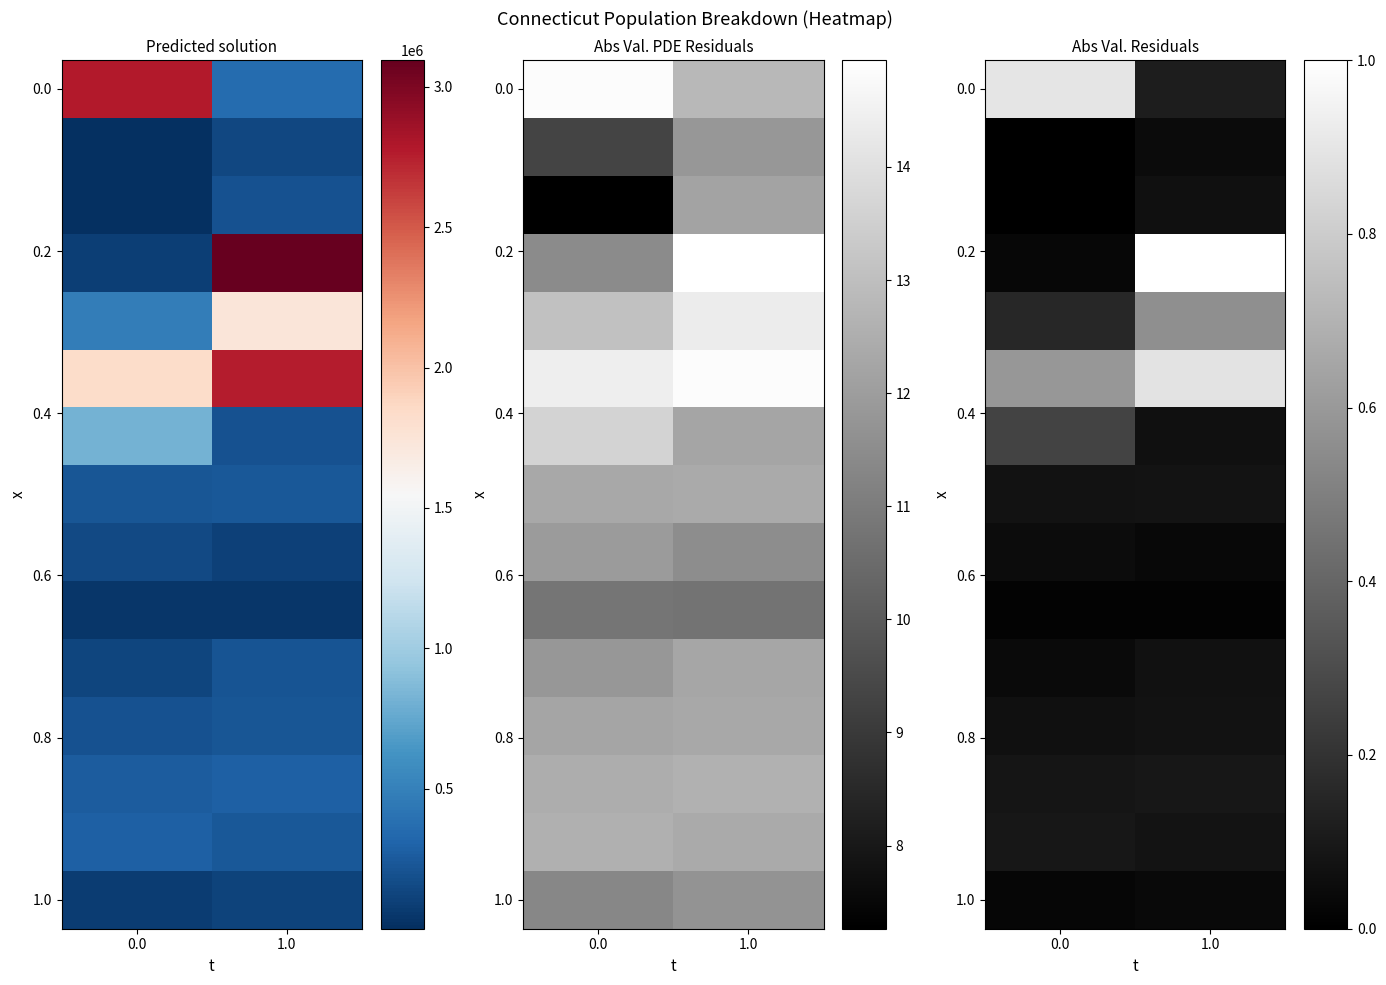

Count the number of data series in this chart.

15